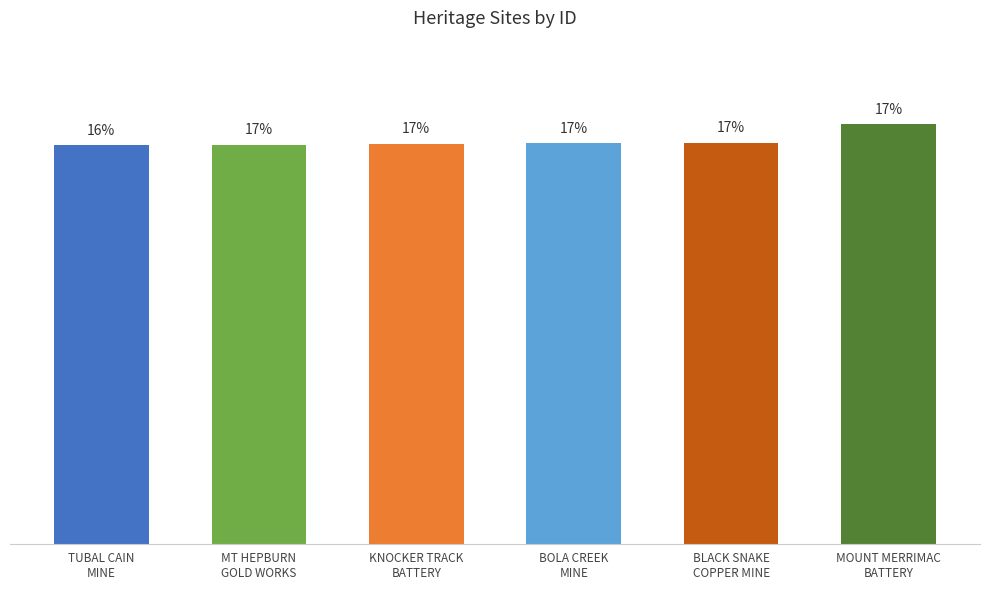

Does the chart contain any negative values?

No